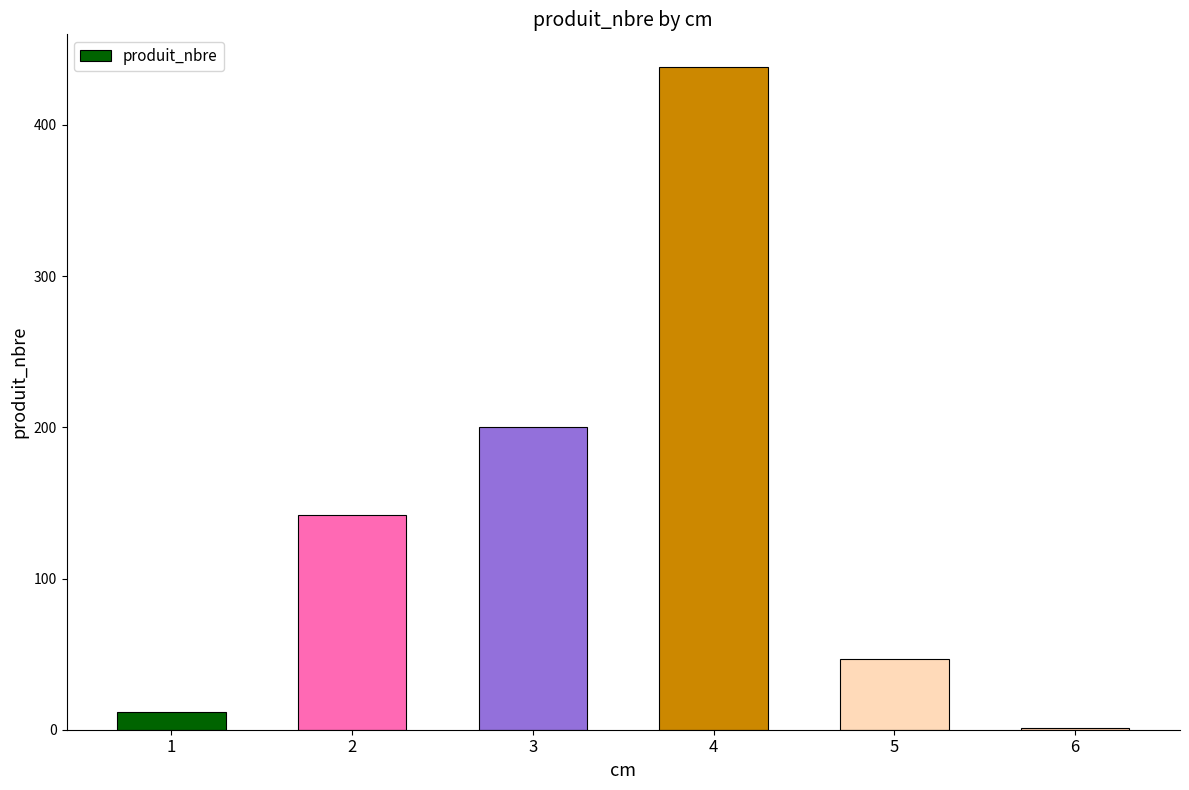

What is the greatest value displayed?

438